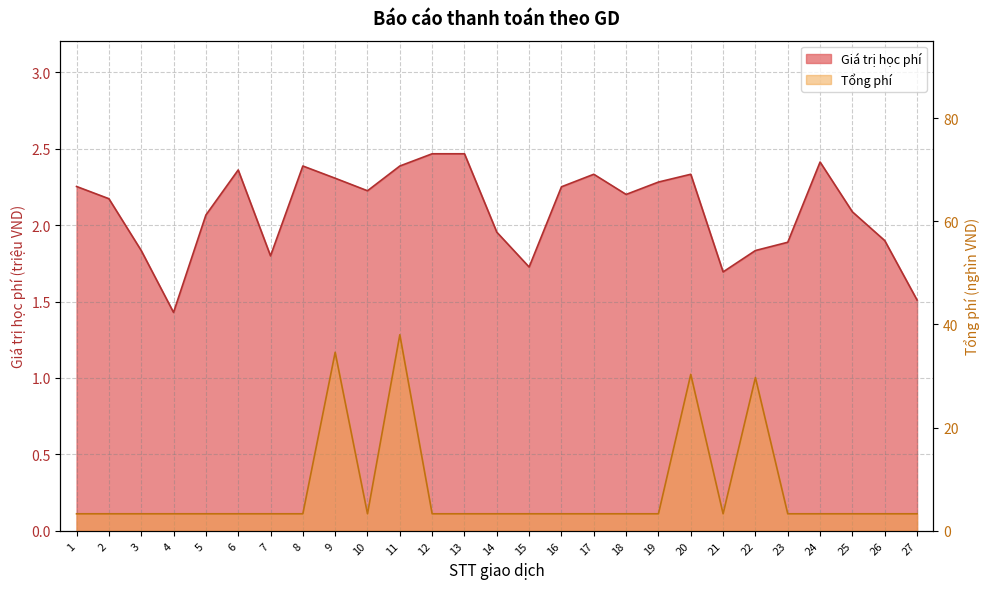

At which label is Tổng phí closest to 20?

22